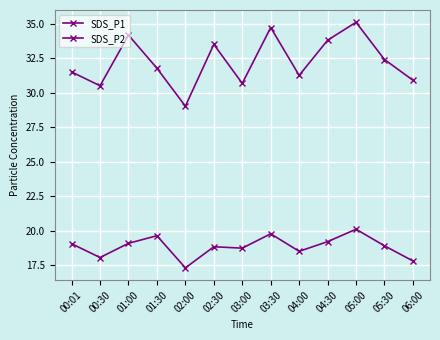

List the series in order of their overall mean, highest first.

SDS_P1, SDS_P2